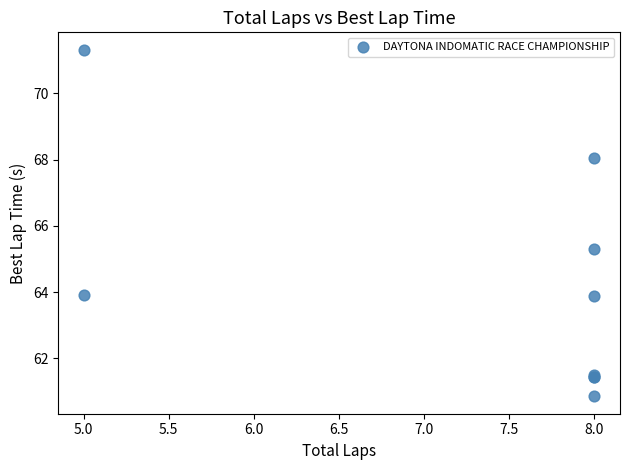

What Y value in the scatter plot is closest to 66?

65.3